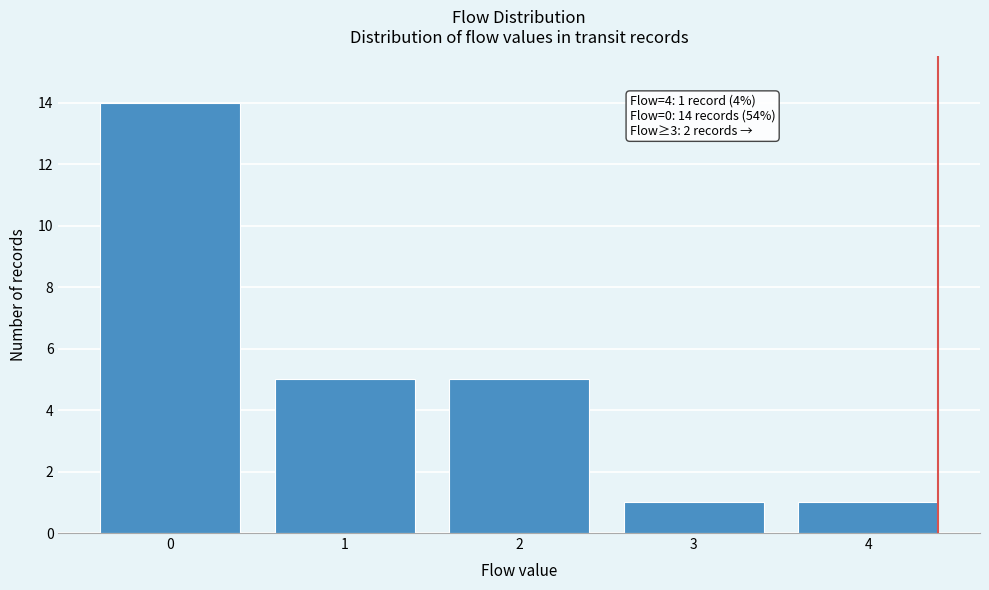

Over which range of the x-axis is the bar tallest?

-0.5 to 0.5